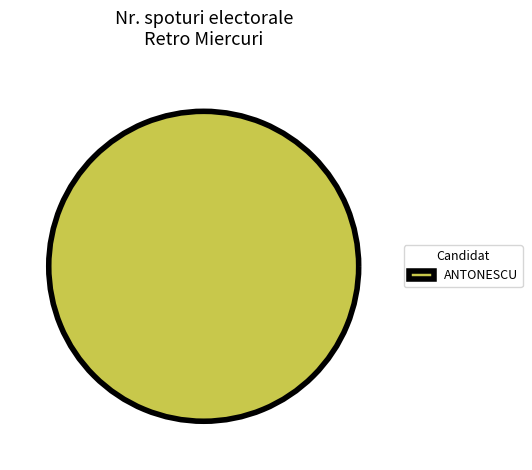

Is there any slice that represents more than half of the pie?

Yes